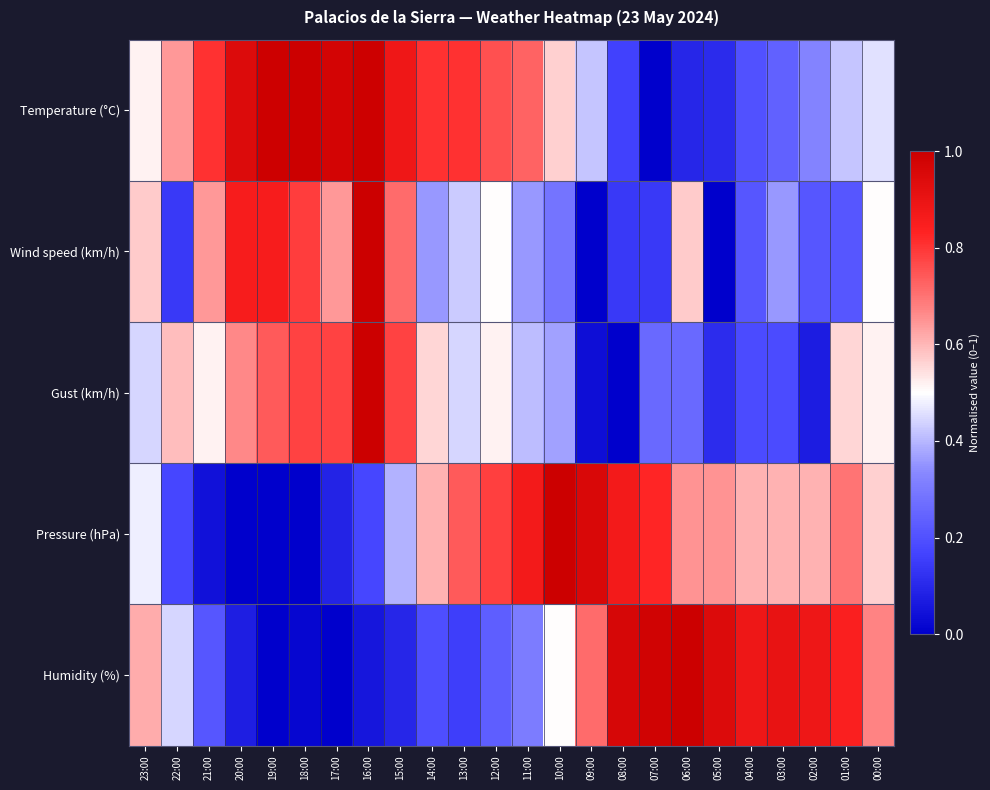

Reading right to left, what are all the values shown in this chart?

Temperature (°C): 00:00=0.5	01:00=0.4	02:00=0.3	03:00=0.2	04:00=0.2	05:00=0.1	06:00=0.1	07:00=0.0	08:00=0.2	09:00=0.4	10:00=0.6	11:00=0.7	12:00=0.8	13:00=0.8	14:00=0.8	15:00=0.9	16:00=1.0	17:00=1.0	18:00=1.0	19:00=1.0	20:00=0.9	21:00=0.8	22:00=0.6	23:00=0.5
Wind speed (km/h): 00:00=0.5	01:00=0.2	02:00=0.2	03:00=0.4	04:00=0.2	05:00=0.0	06:00=0.6	07:00=0.1	08:00=0.1	09:00=0.0	10:00=0.3	11:00=0.4	12:00=0.5	13:00=0.4	14:00=0.4	15:00=0.7	16:00=1.0	17:00=0.6	18:00=0.8	19:00=0.9	20:00=0.9	21:00=0.6	22:00=0.1	23:00=0.6
Gust (km/h): 00:00=0.5	01:00=0.6	02:00=0.1	03:00=0.2	04:00=0.2	05:00=0.1	06:00=0.3	07:00=0.3	08:00=0.0	09:00=0.0	10:00=0.4	11:00=0.4	12:00=0.5	13:00=0.4	14:00=0.6	15:00=0.8	16:00=1.0	17:00=0.8	18:00=0.8	19:00=0.7	20:00=0.7	21:00=0.5	22:00=0.6	23:00=0.4
Pressure (hPa): 00:00=0.6	01:00=0.7	02:00=0.6	03:00=0.6	04:00=0.6	05:00=0.7	06:00=0.7	07:00=0.8	08:00=0.9	09:00=1.0	10:00=1.0	11:00=0.9	12:00=0.8	13:00=0.7	14:00=0.6	15:00=0.4	16:00=0.2	17:00=0.1	18:00=0.0	19:00=0.0	20:00=0.0	21:00=0.0	22:00=0.2	23:00=0.5
Humidity (%): 00:00=0.7	01:00=0.8	02:00=0.9	03:00=0.9	04:00=0.9	05:00=0.9	06:00=1.0	07:00=1.0	08:00=1.0	09:00=0.7	10:00=0.5	11:00=0.3	12:00=0.2	13:00=0.2	14:00=0.2	15:00=0.1	16:00=0.1	17:00=0.0	18:00=0.0	19:00=0.0	20:00=0.1	21:00=0.2	22:00=0.4	23:00=0.6